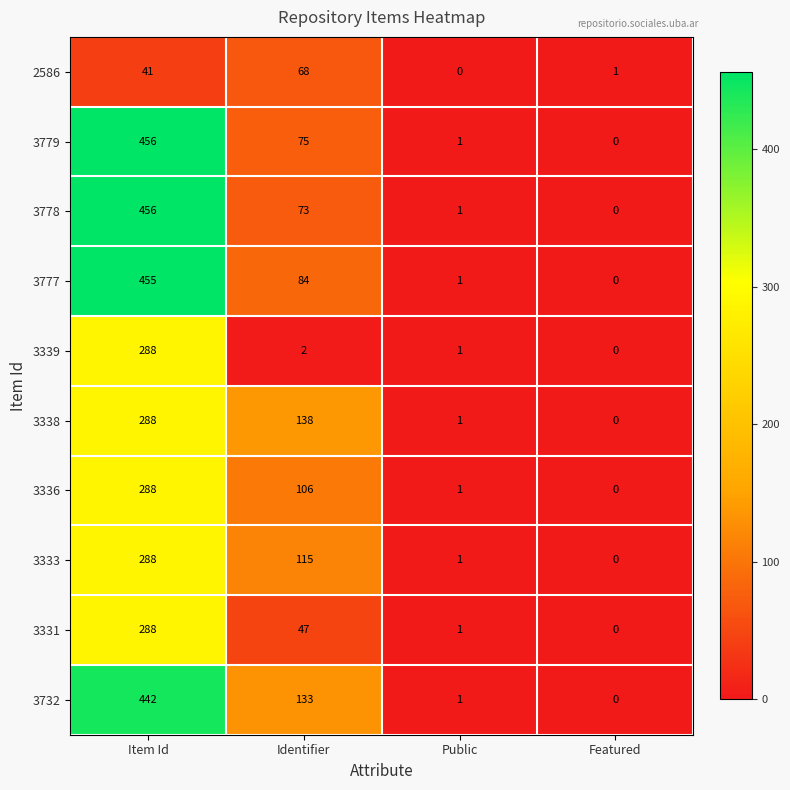

Which category has the highest value across all series?

Item Id